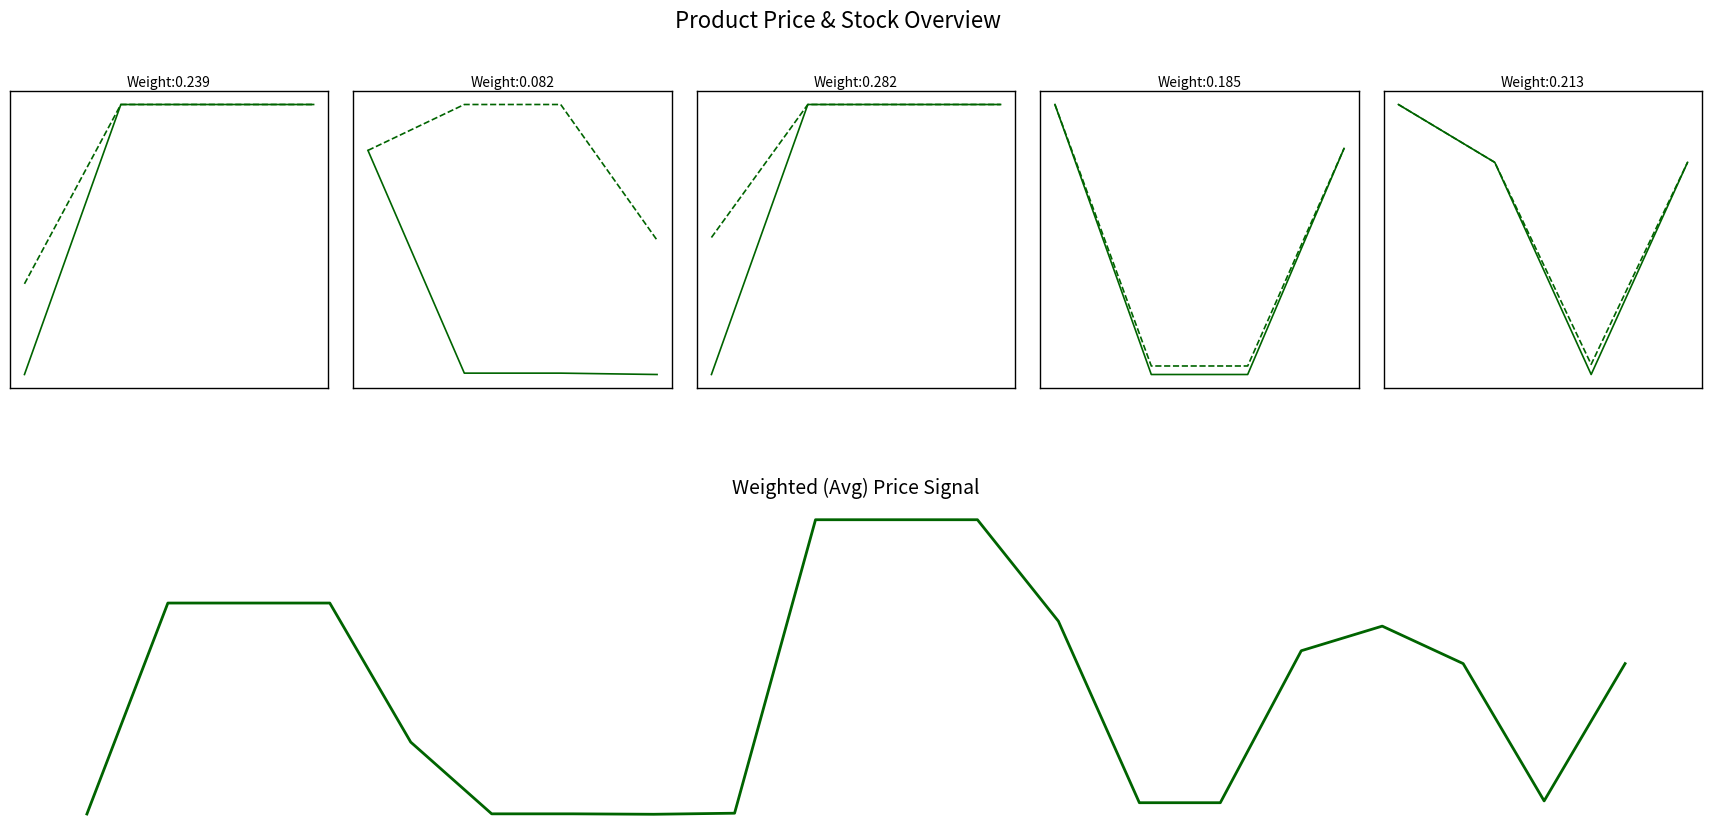

True or false: Залишок and Доп. ціна cross at least once.

False